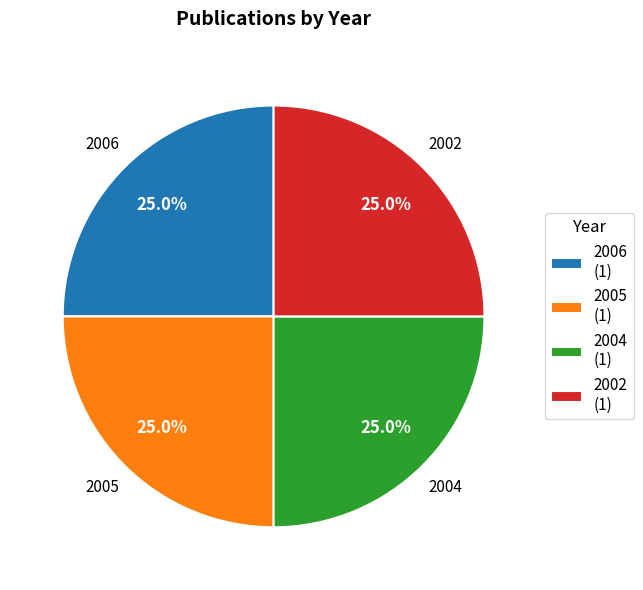

How many segments does this pie chart have?

4